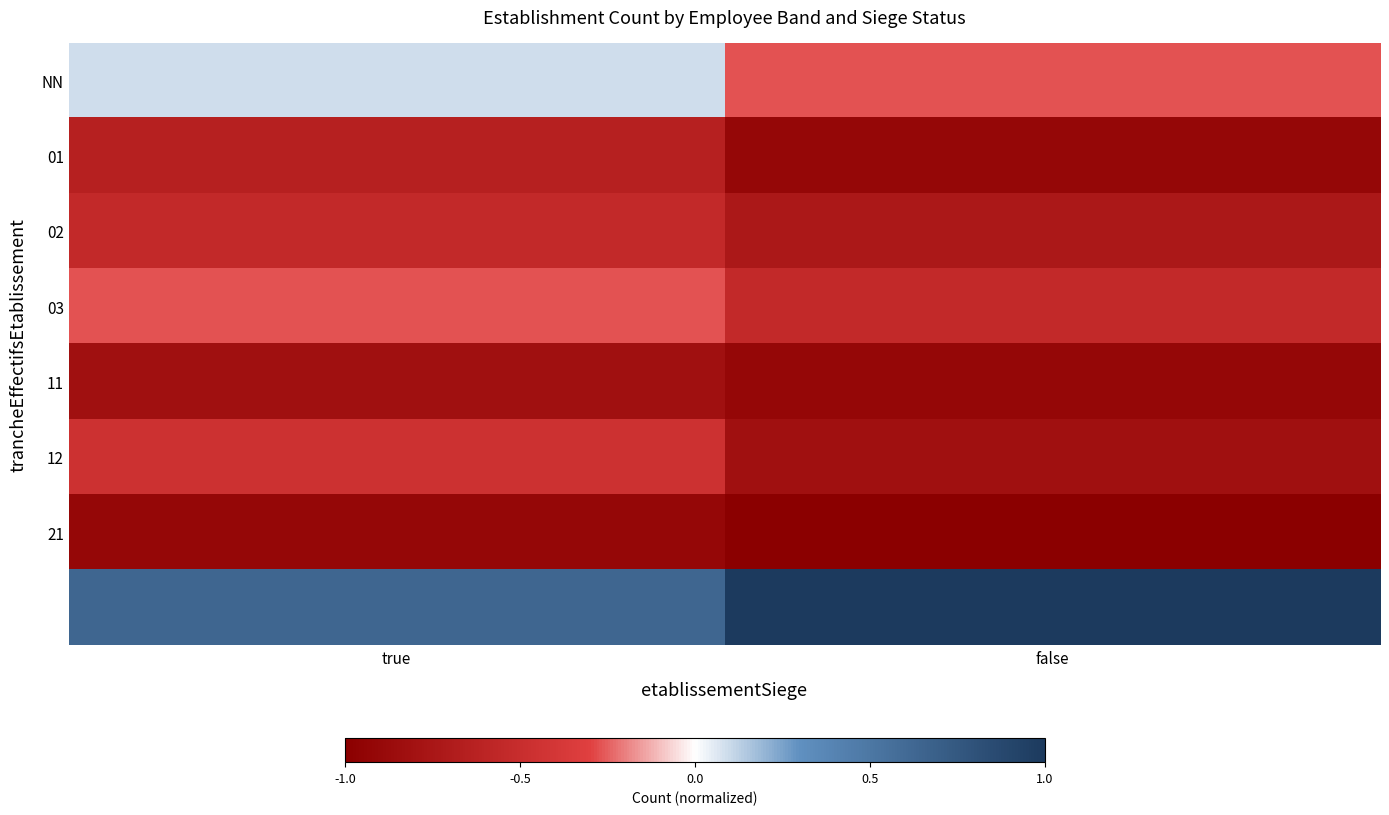

Which series has the widest spread of values?

NN